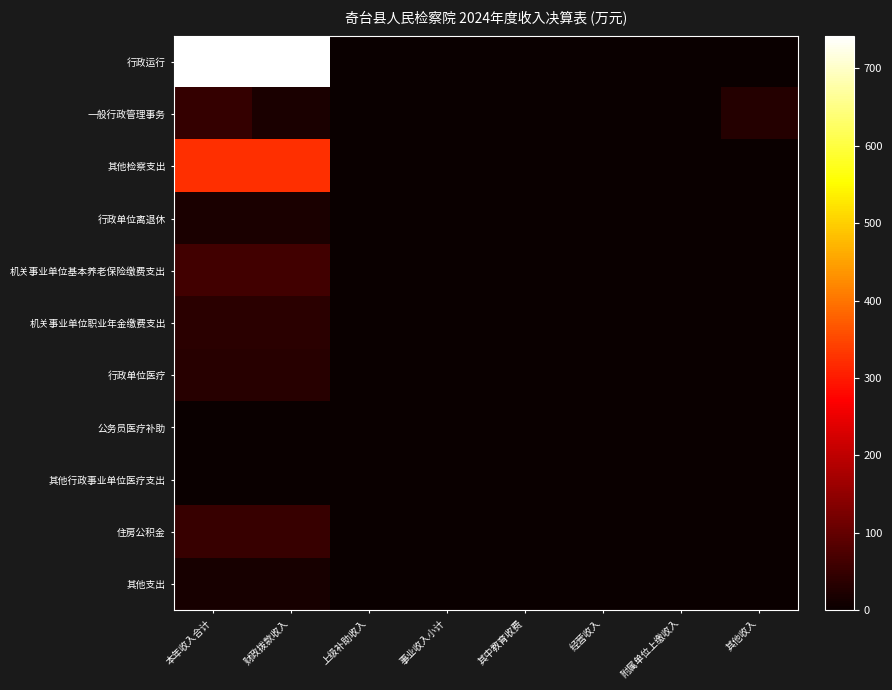

Reading left to right, extract all data points from this chart.

行政运行: 本年收入合计=742.0	财政拨款收入=741.9	上级补助收入=0.0	事业收入小计=0.0	其中教育收费=0.0	经营收入=0.0	附属单位上缴收入=0.0	其他收入=0.1
一般行政管理事务: 本年收入合计=48.6	财政拨款收入=18.6	上级补助收入=0.0	事业收入小计=0.0	其中教育收费=0.0	经营收入=0.0	附属单位上缴收入=0.0	其他收入=30.0
其他检察支出: 本年收入合计=322.7	财政拨款收入=322.7	上级补助收入=0.0	事业收入小计=0.0	其中教育收费=0.0	经营收入=0.0	附属单位上缴收入=0.0	其他收入=0.0
行政单位离退休: 本年收入合计=19.6	财政拨款收入=19.6	上级补助收入=0.0	事业收入小计=0.0	其中教育收费=0.0	经营收入=0.0	附属单位上缴收入=0.0	其他收入=0.0
机关事业单位基本养老保险缴费支出: 本年收入合计=62.6	财政拨款收入=62.6	上级补助收入=0.0	事业收入小计=0.0	其中教育收费=0.0	经营收入=0.0	附属单位上缴收入=0.0	其他收入=0.0
机关事业单位职业年金缴费支出: 本年收入合计=37.3	财政拨款收入=37.3	上级补助收入=0.0	事业收入小计=0.0	其中教育收费=0.0	经营收入=0.0	附属单位上缴收入=0.0	其他收入=0.0
行政单位医疗: 本年收入合计=32.3	财政拨款收入=32.3	上级补助收入=0.0	事业收入小计=0.0	其中教育收费=0.0	经营收入=0.0	附属单位上缴收入=0.0	其他收入=0.0
公务员医疗补助: 本年收入合计=2.2	财政拨款收入=2.2	上级补助收入=0.0	事业收入小计=0.0	其中教育收费=0.0	经营收入=0.0	附属单位上缴收入=0.0	其他收入=0.0
其他行政事业单位医疗支出: 本年收入合计=0.4	财政拨款收入=0.4	上级补助收入=0.0	事业收入小计=0.0	其中教育收费=0.0	经营收入=0.0	附属单位上缴收入=0.0	其他收入=0.0
住房公积金: 本年收入合计=52.1	财政拨款收入=52.1	上级补助收入=0.0	事业收入小计=0.0	其中教育收费=0.0	经营收入=0.0	附属单位上缴收入=0.0	其他收入=0.0
其他支出: 本年收入合计=14.6	财政拨款收入=14.6	上级补助收入=0.0	事业收入小计=0.0	其中教育收费=0.0	经营收入=0.0	附属单位上缴收入=0.0	其他收入=0.0